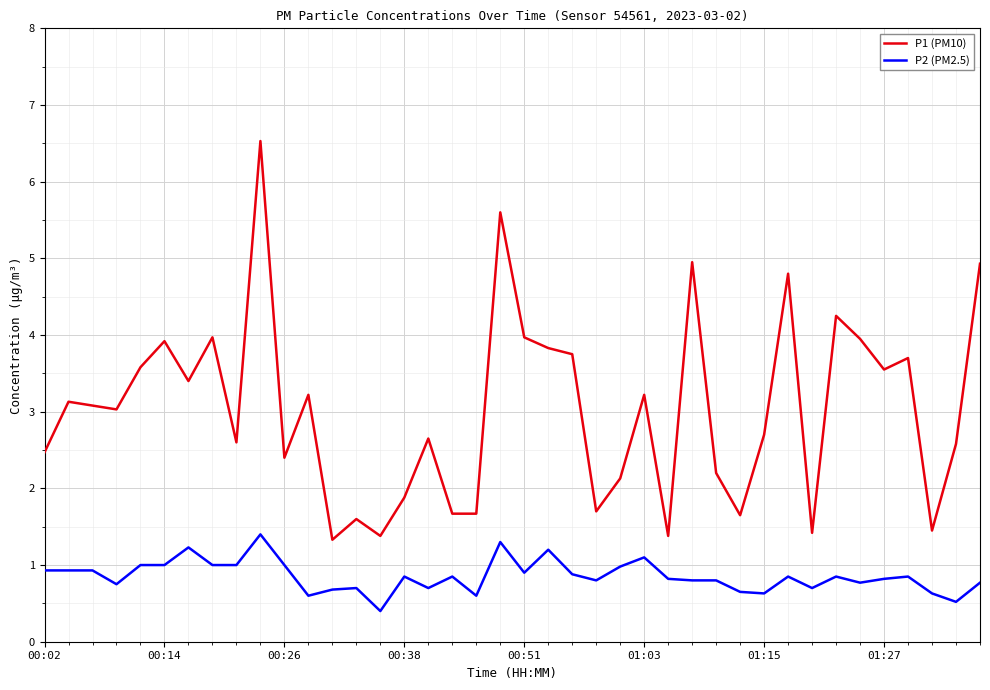

Which series has the largest total across all categories?

P1 (PM10)